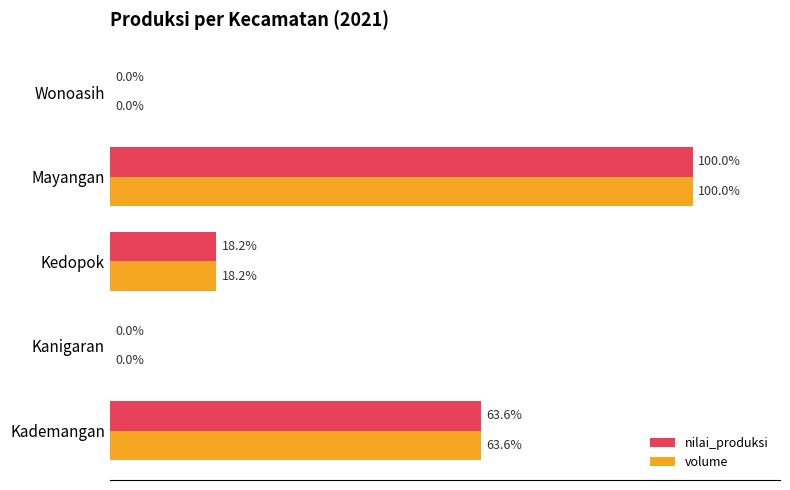

Which category has the highest value in the nilai_produksi series?

Mayangan